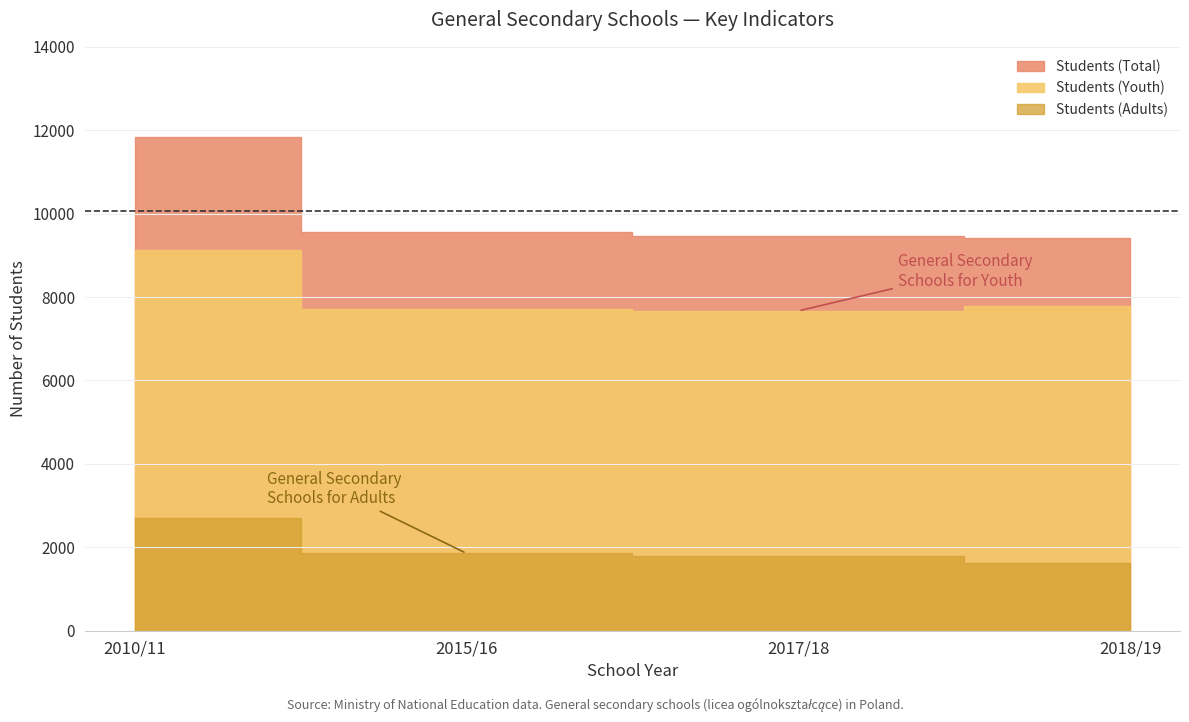

What is the label of the 1st point from the left?

2010/11